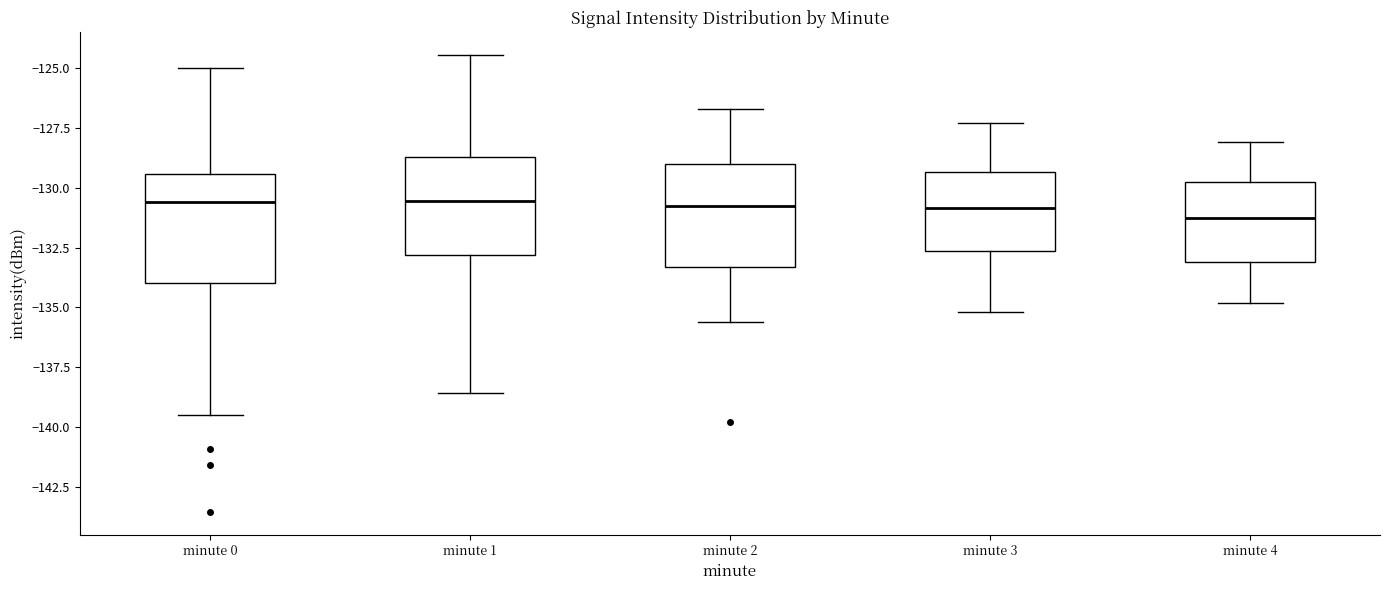

Reading left to right, read every box against the y-axis: the position of its median line, the range the box covers, and the ends of its whiskers. The values are not printed on the chart, so give them approximately, as read against the axis.

minute 0: median -130.5, box -134.0 to -129.5, whiskers -139.5 to -125.0
minute 1: median -130.5, box -133.0 to -128.5, whiskers -138.5 to -124.5
minute 2: median -130.5, box -133.5 to -129.0, whiskers -135.5 to -126.5
minute 3: median -131.0, box -132.5 to -129.5, whiskers -135.0 to -127.5
minute 4: median -131.0, box -133.0 to -129.5, whiskers -135.0 to -128.0